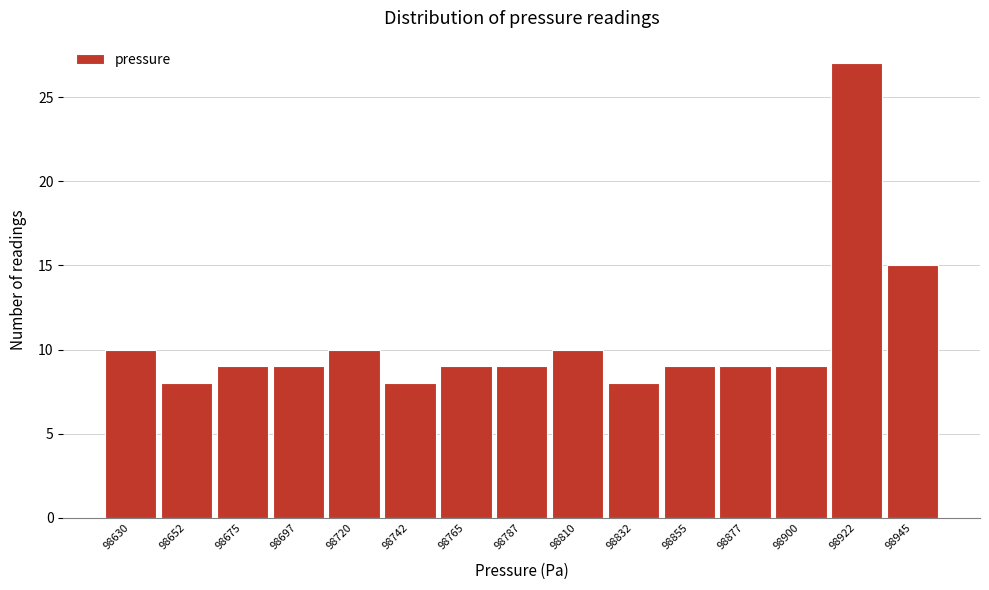

Reading left to right, list all the values displayed in this chart.

98630=10	98652=8	98675=9	98697=9	98720=10	98742=8	98765=9	98787=9	98810=10	98832=8	98855=9	98877=9	98900=9	98922=27	98945=15